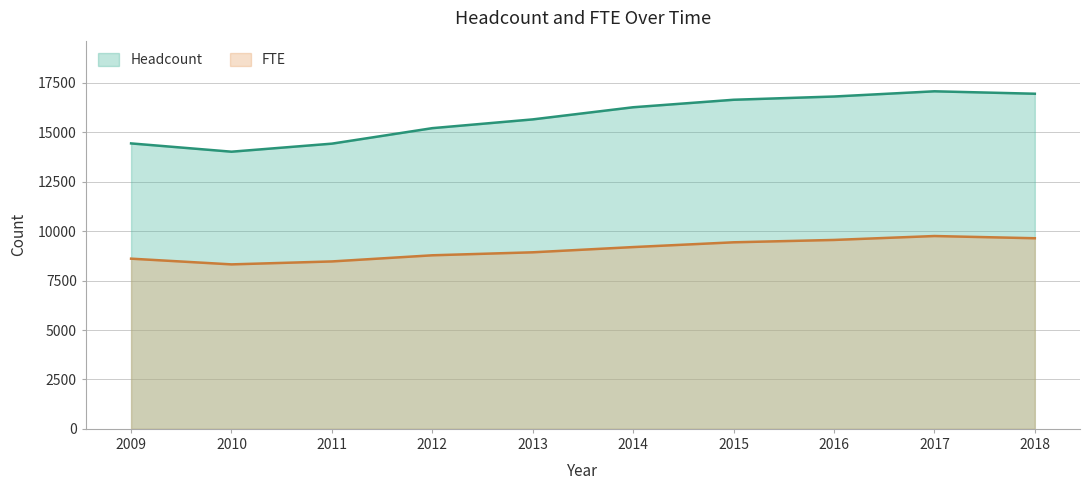

Rank the series by their maximum value, from highest to lowest.

Headcount, FTE